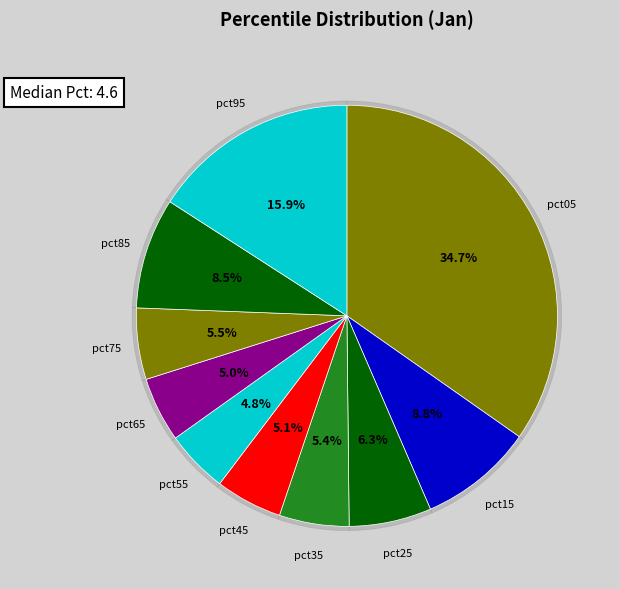

To the nearest percent, what is the average slice percentage?

10%